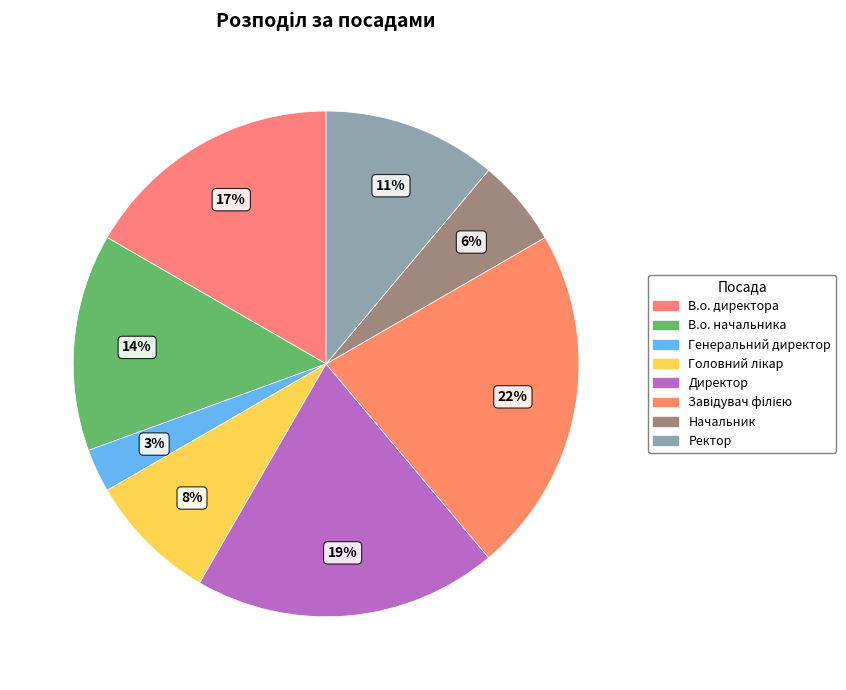

Is it true that Начальник is 6% of the pie?

True